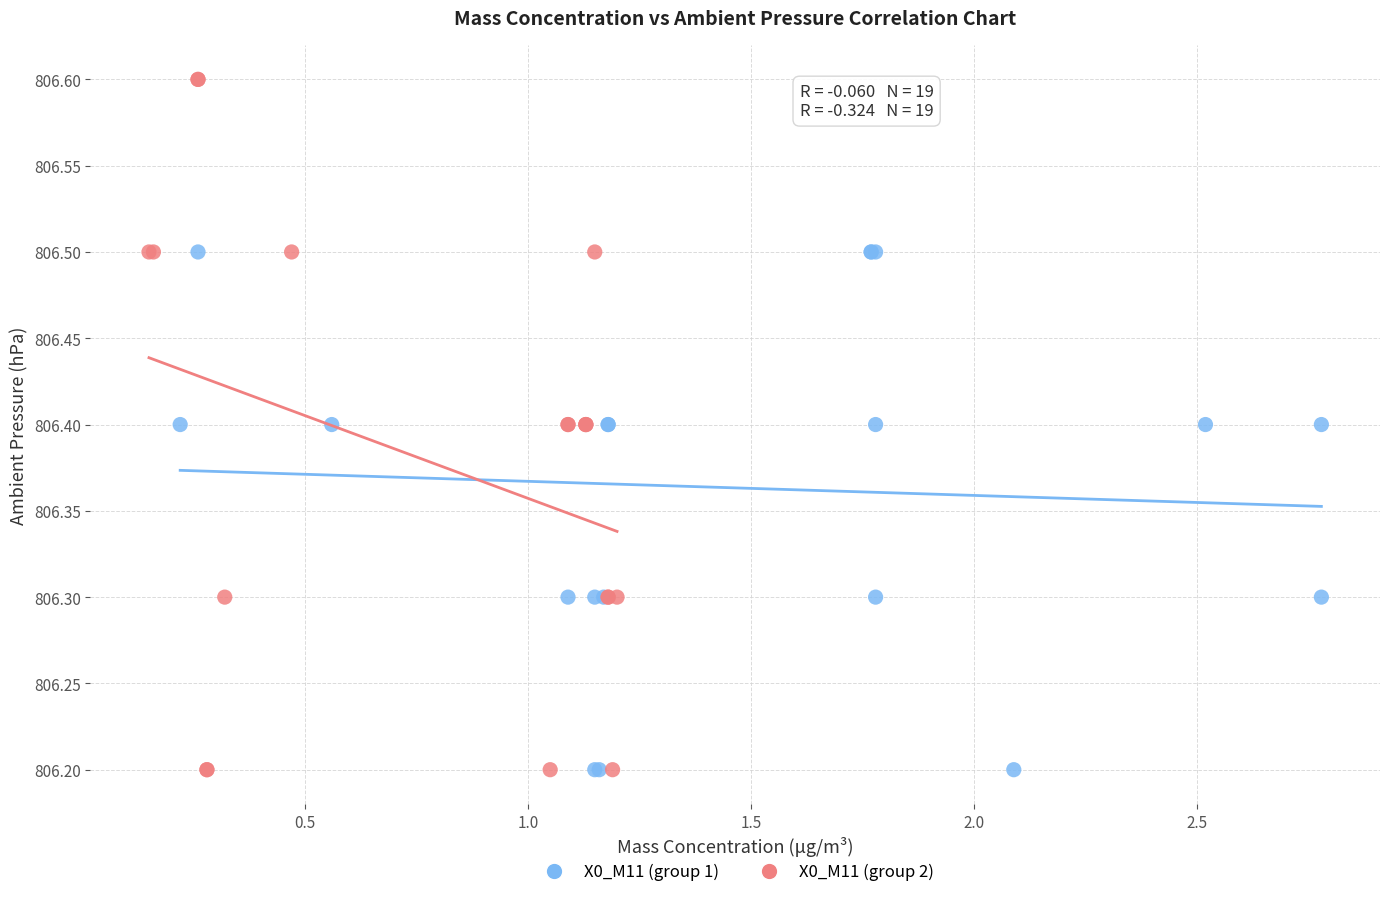

Which series reaches the maximum Y coordinate?

X0_M11 (group 2)